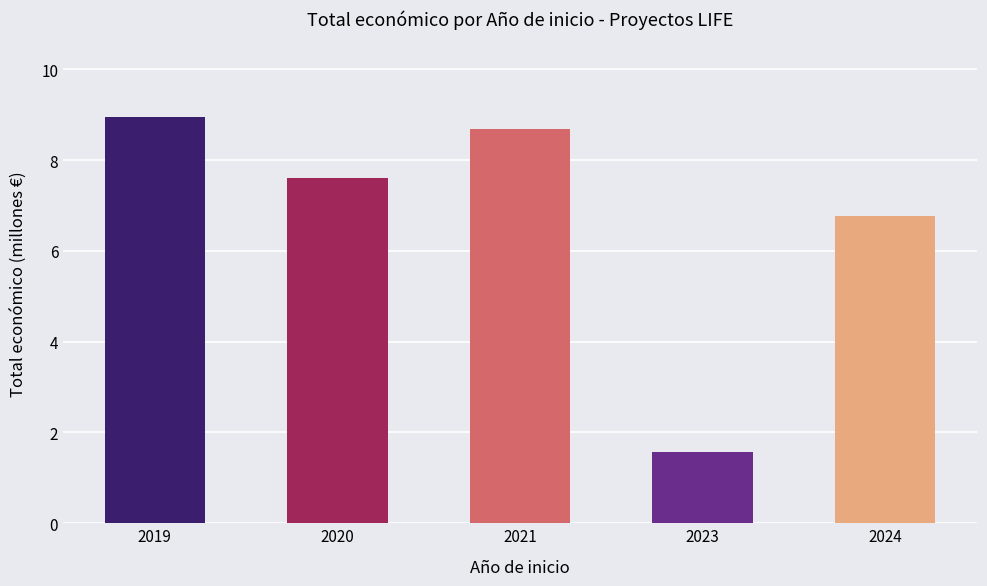

What is the value of the 2nd bar from the left?

7.6